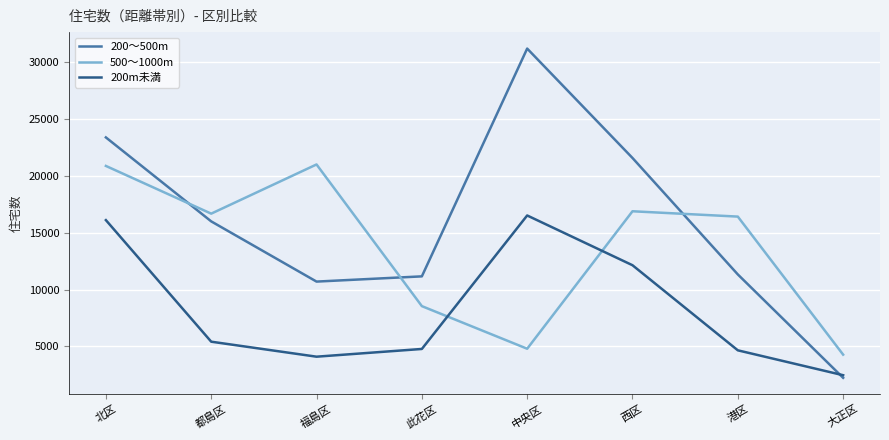

Between which two adjacent categories do 200m未満 and 500～1000m first intersect?

此花区 and 中央区